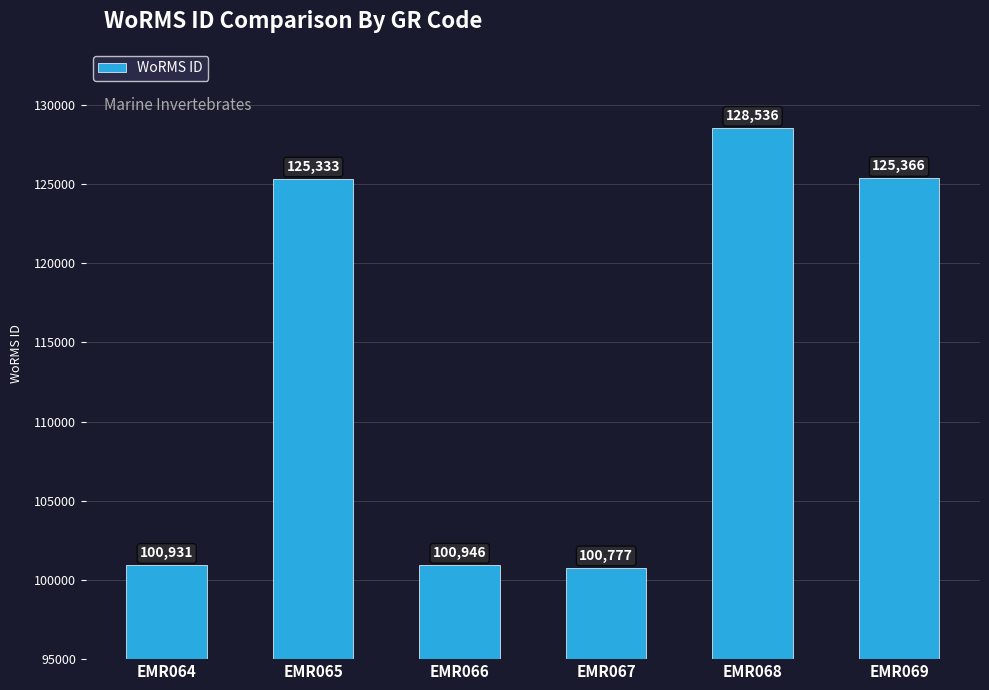

True or false: the data shows 222747 at EMR068.

False